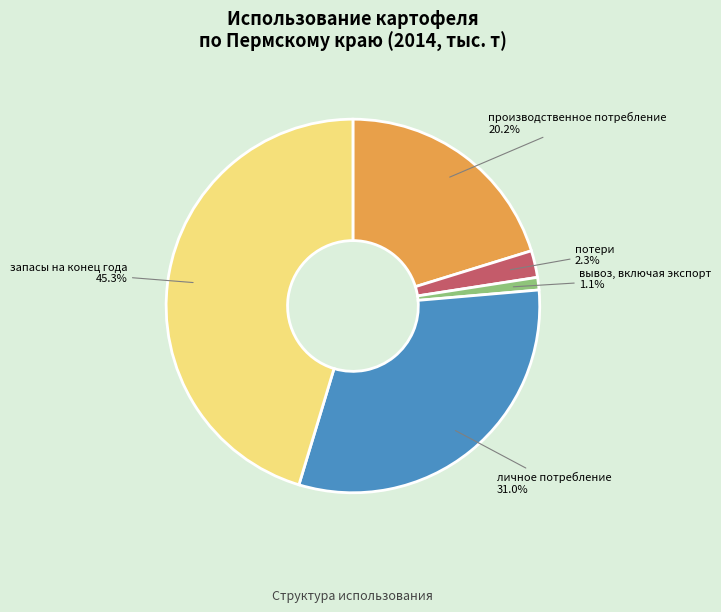

Is there a majority slice in this chart?

No